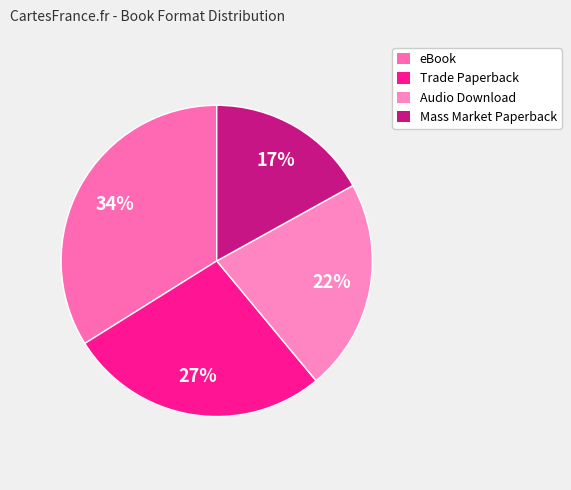

To the nearest percent, what is the difference between the eBook and Mass Market Paperback slice percentages?

17%